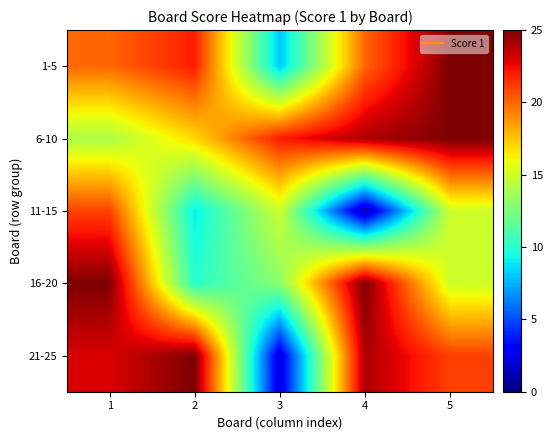

Reading left to right, list all the values displayed in this chart.

1-5: 1=20	2=22	3=8	4=20	5=25
6-10: 1=14	2=17	3=22	4=24	5=25
11-15: 1=21	2=9	3=15	4=1	5=15
16-20: 1=25	2=10	3=13	4=25	5=15
21-25: 1=23	2=25	3=2	4=24	5=21